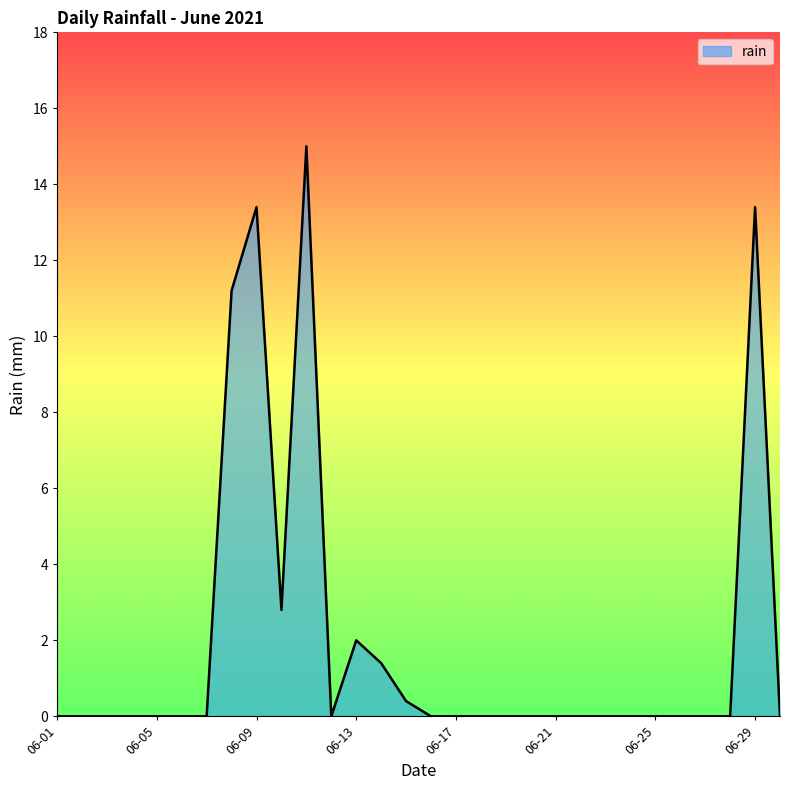

How many lines are shown in the chart?

1